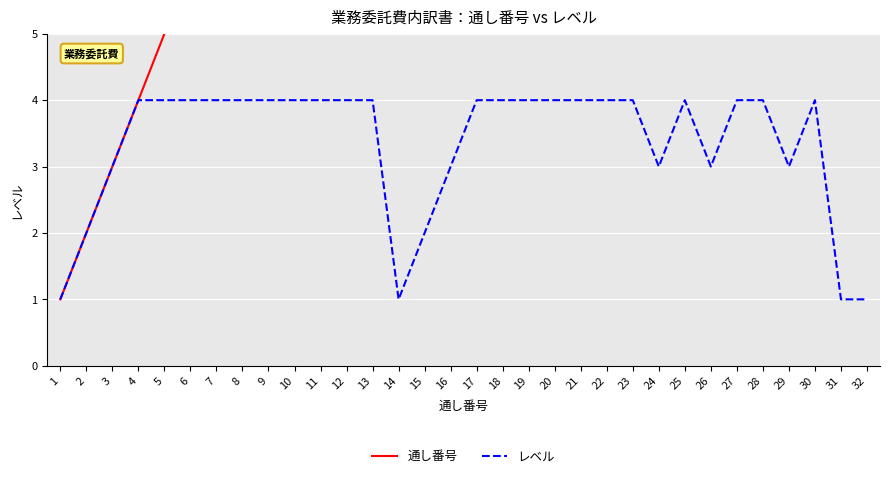

In レベル, how many points are lower than both neighbors (excluding endpoints)?

4